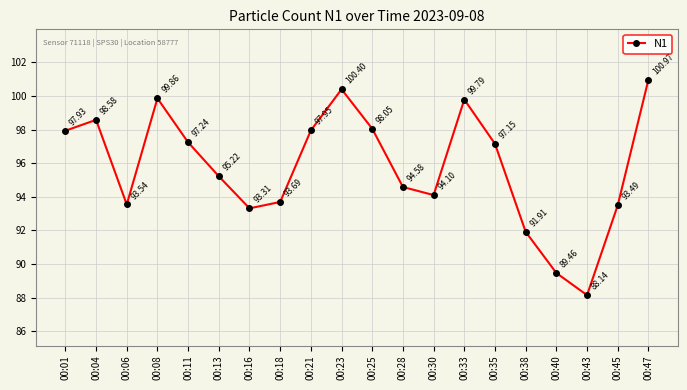

Where is the data nearest to the value 94?

00:30